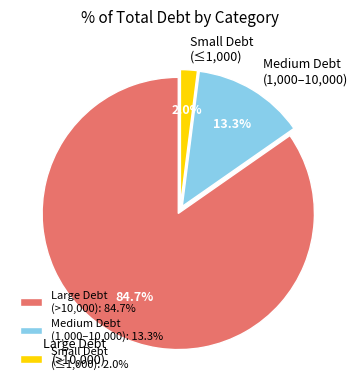

Between Large Debt (>10,000) and Small Debt (≤1,000), which is larger?

Large Debt (>10,000)